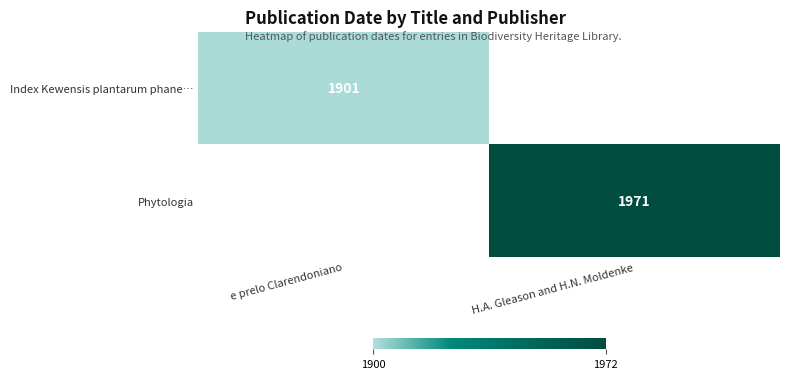

How many series are shown in this chart?

2